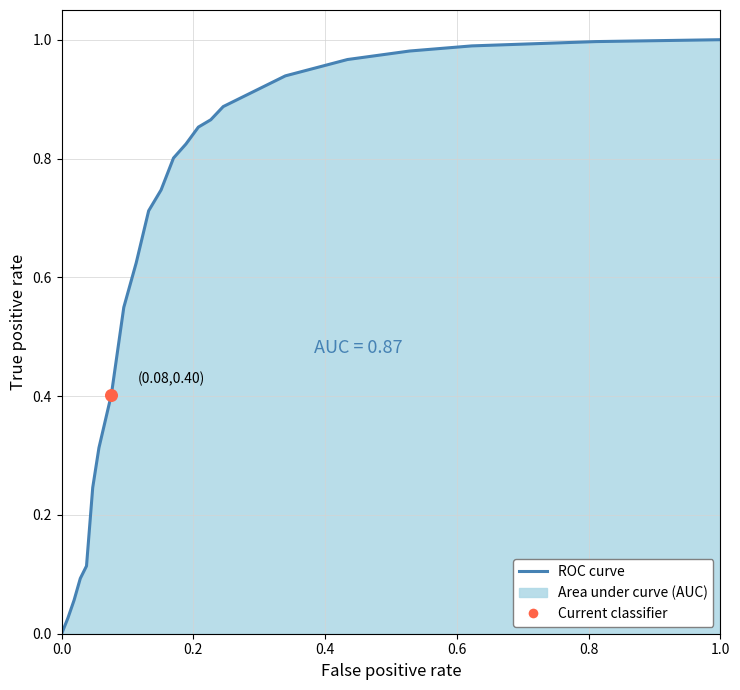

Which has a higher value, 1.0 or 0.8?

1.0